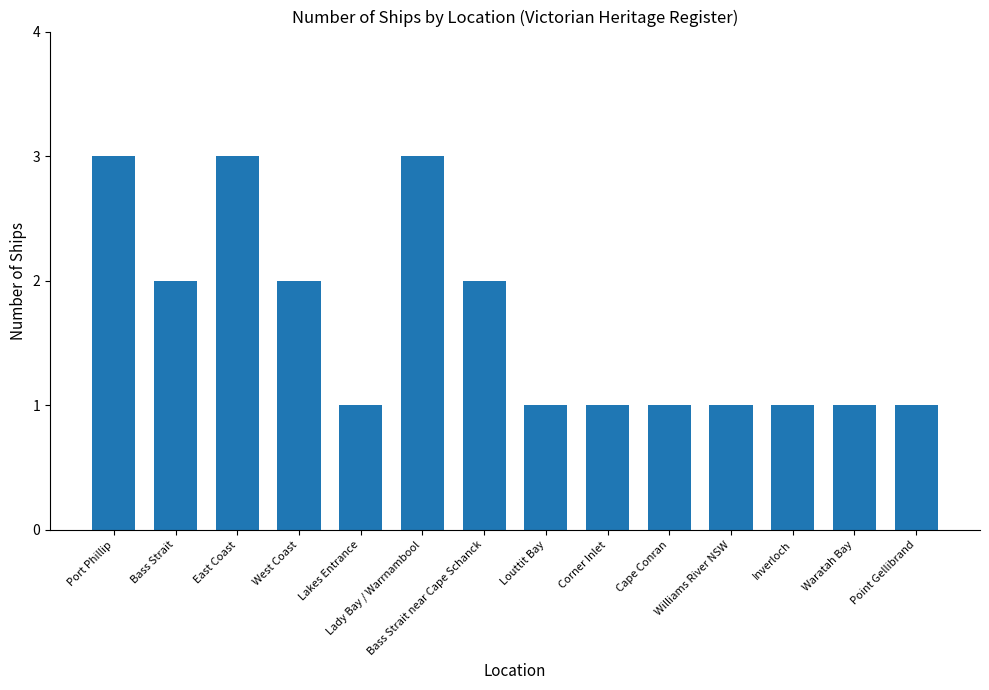

Which has a higher value, Bass Strait or Louttit Bay?

Bass Strait